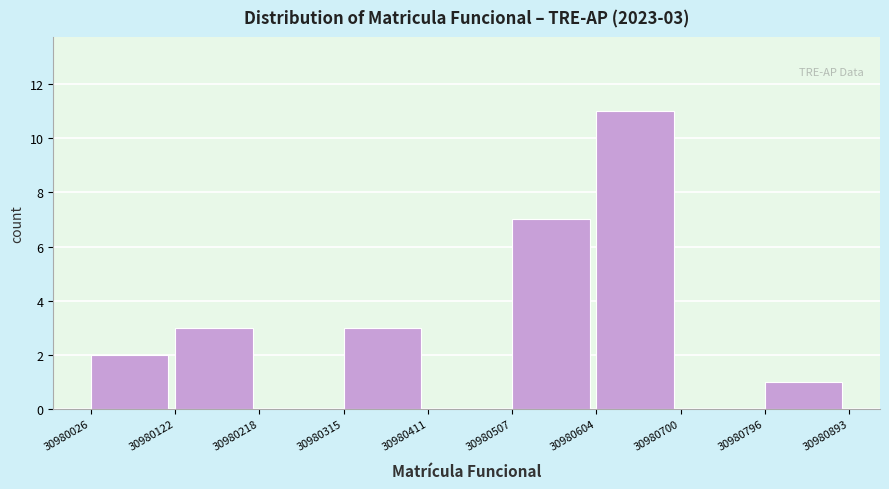

Which range on the x-axis has the tallest bar?

30980604 to 30980700